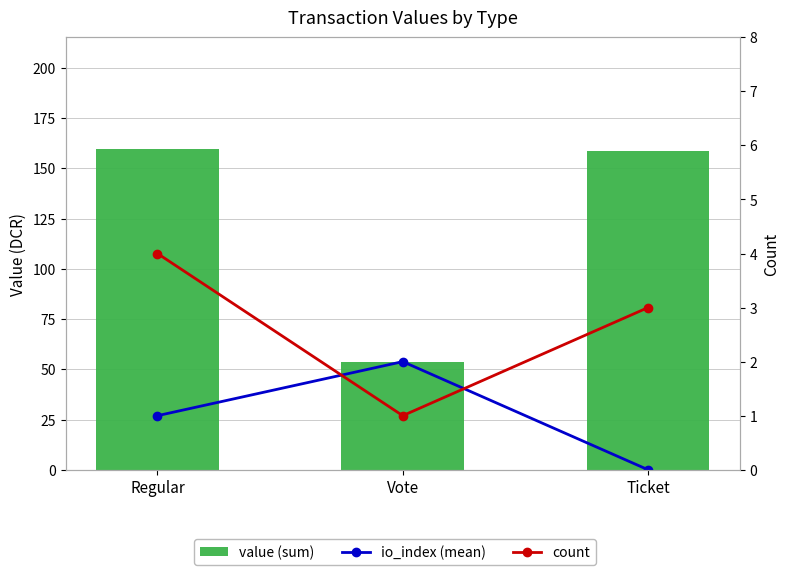

List the labels in order of value (sum) value, largest first.

Regular, Ticket, Vote